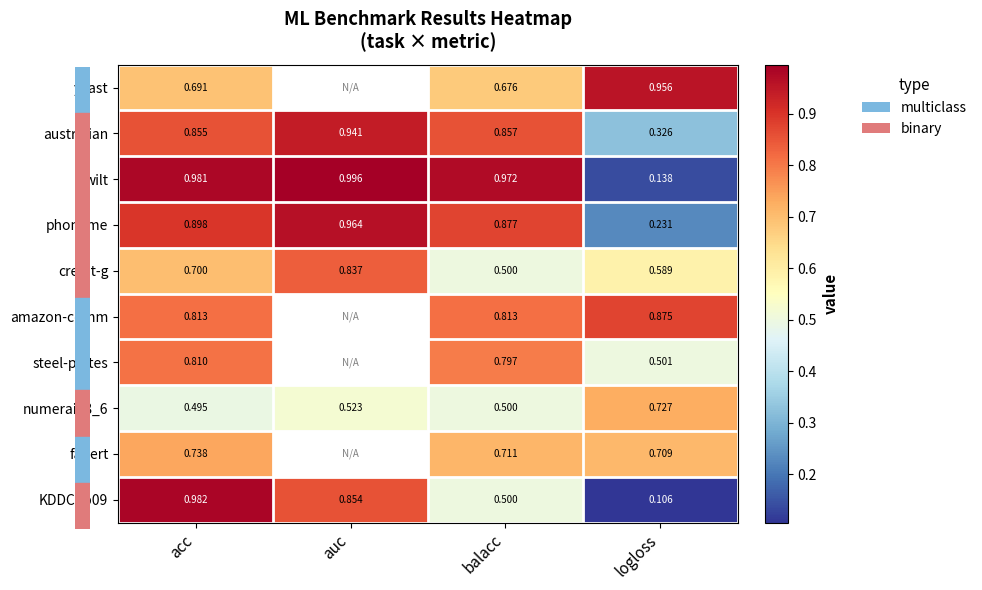

Rank the categories by credit-g value from lowest to highest.

balacc, logloss, acc, auc